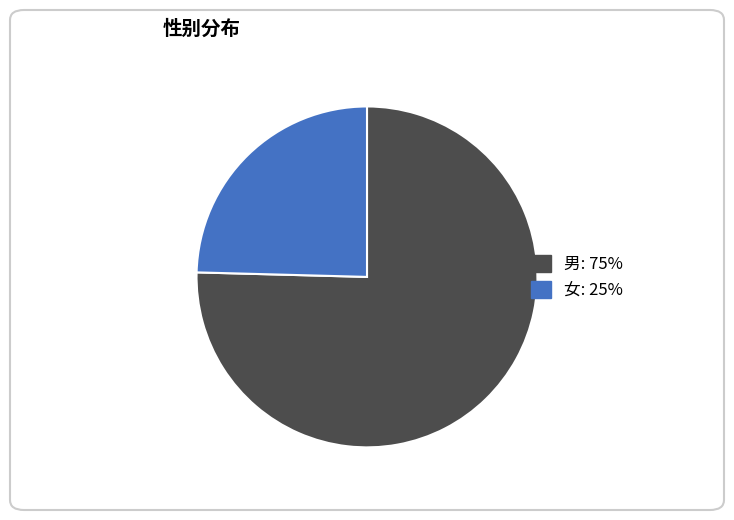

What is the smallest slice in the pie chart?

女